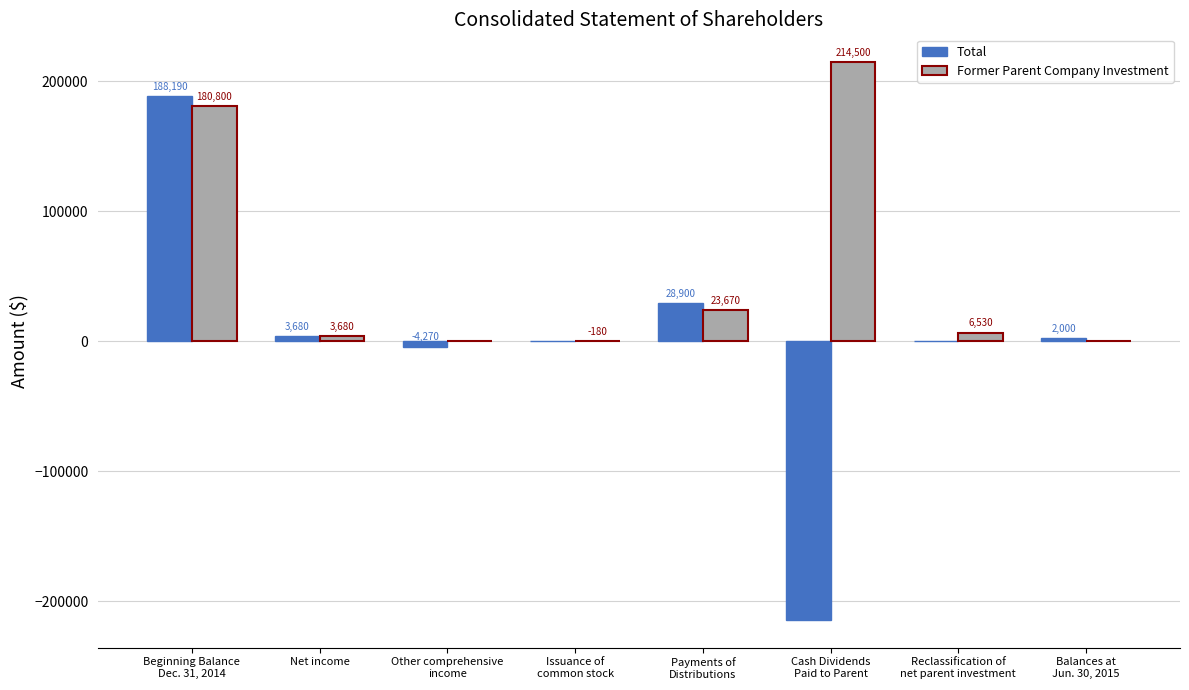

At which label does Total first exceed 2000?

Beginning Balance
Dec. 31, 2014